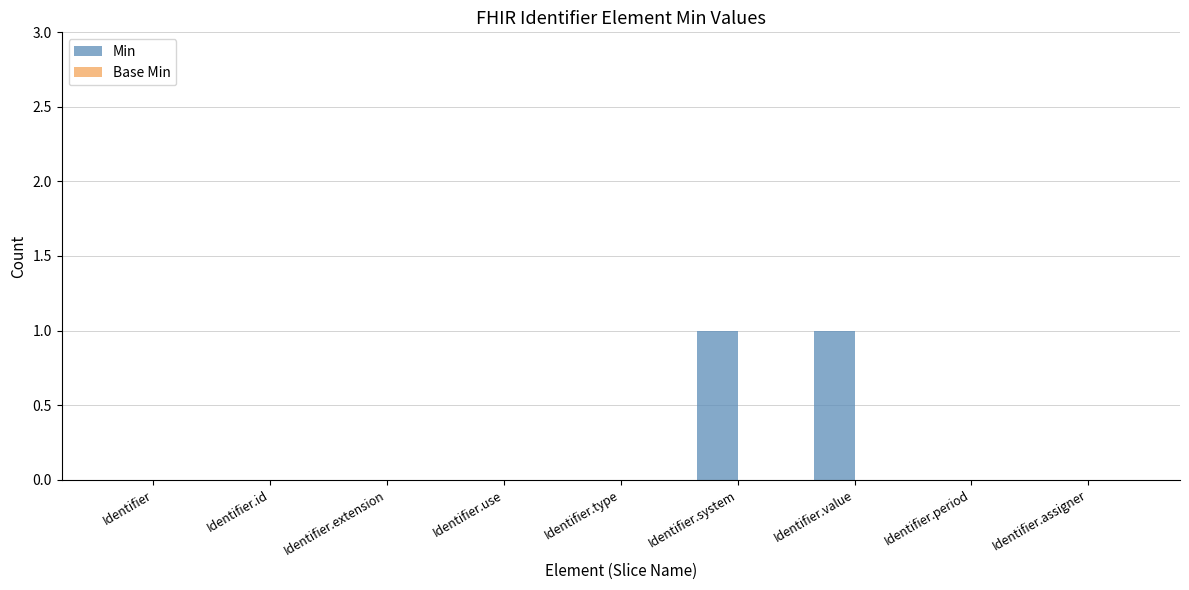

Are the bars horizontal?

No